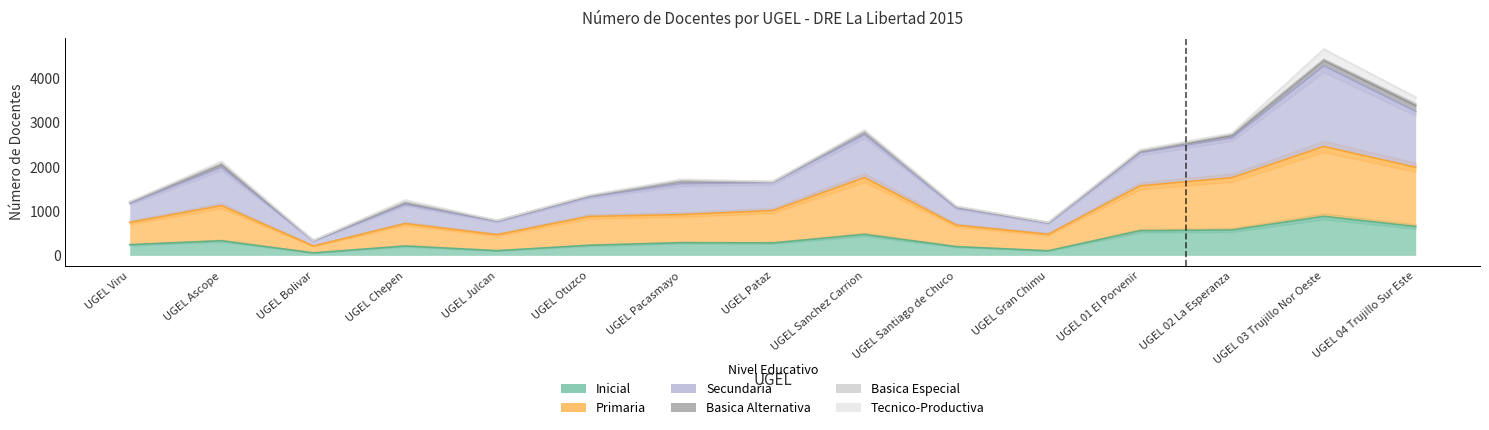

What is the label of the 5th point from the left?

UGEL Julcan